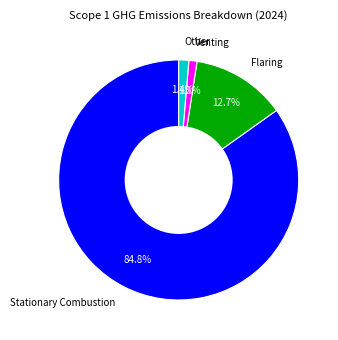

Combined, do Other and Stationary Combustion account for over 50%?

Yes